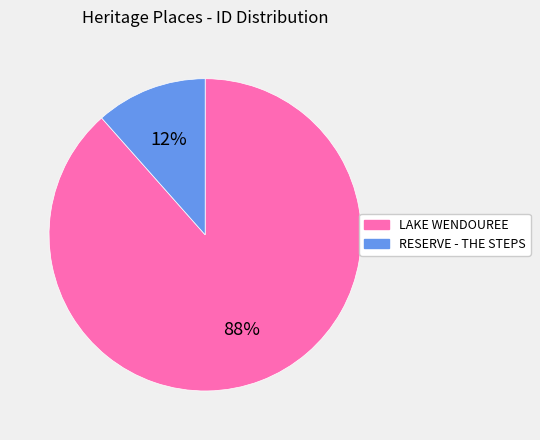

To the nearest percent, what is the combined percentage of LAKE WENDOUREE and RESERVE - THE STEPS?

100%